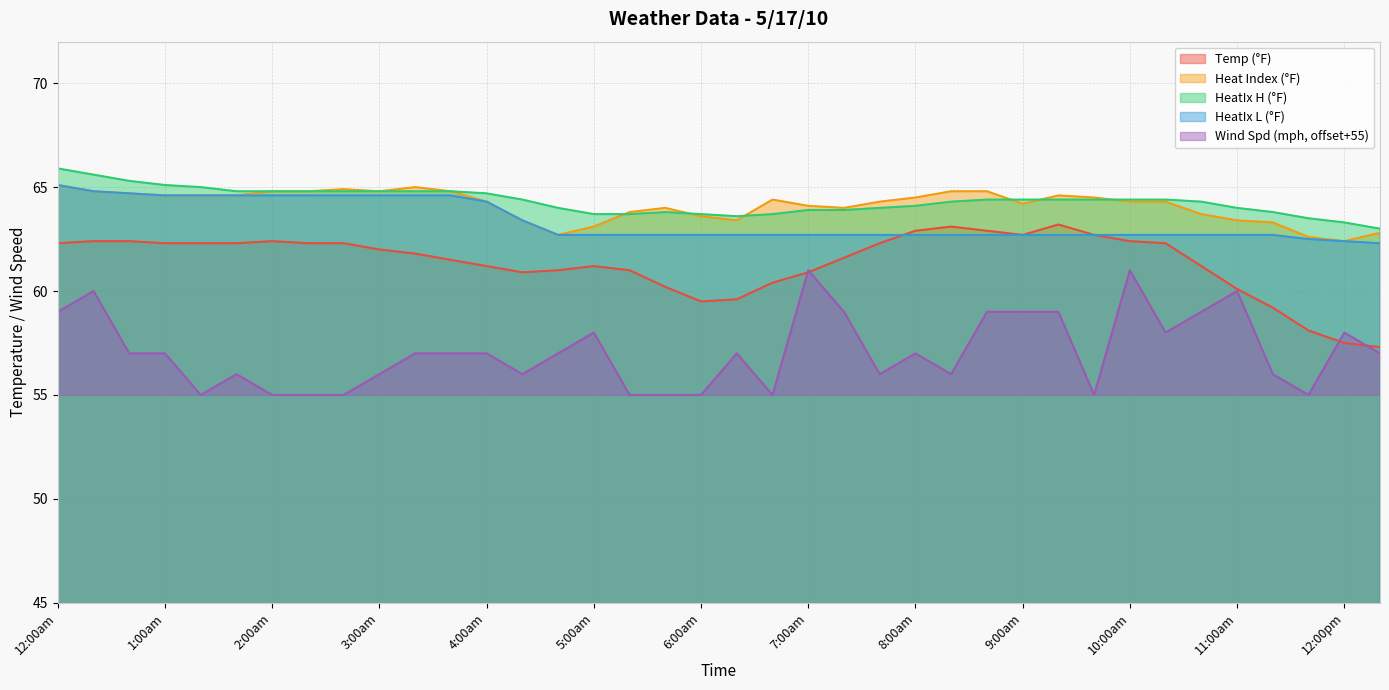

Does the chart display data point markers on the line(s)?

No